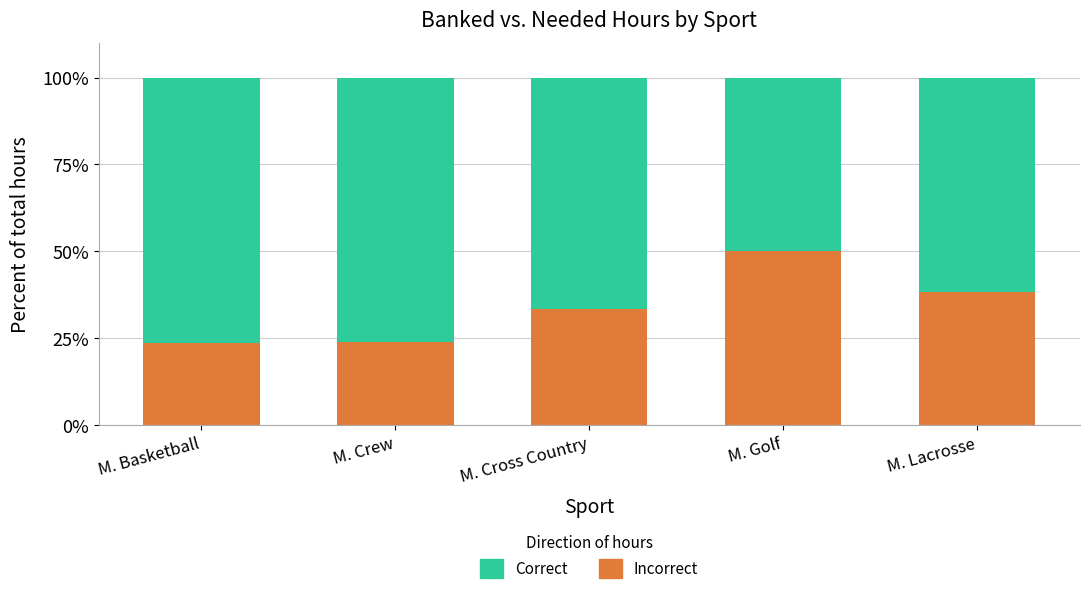

What is the minimum value for Incorrect?

23.5